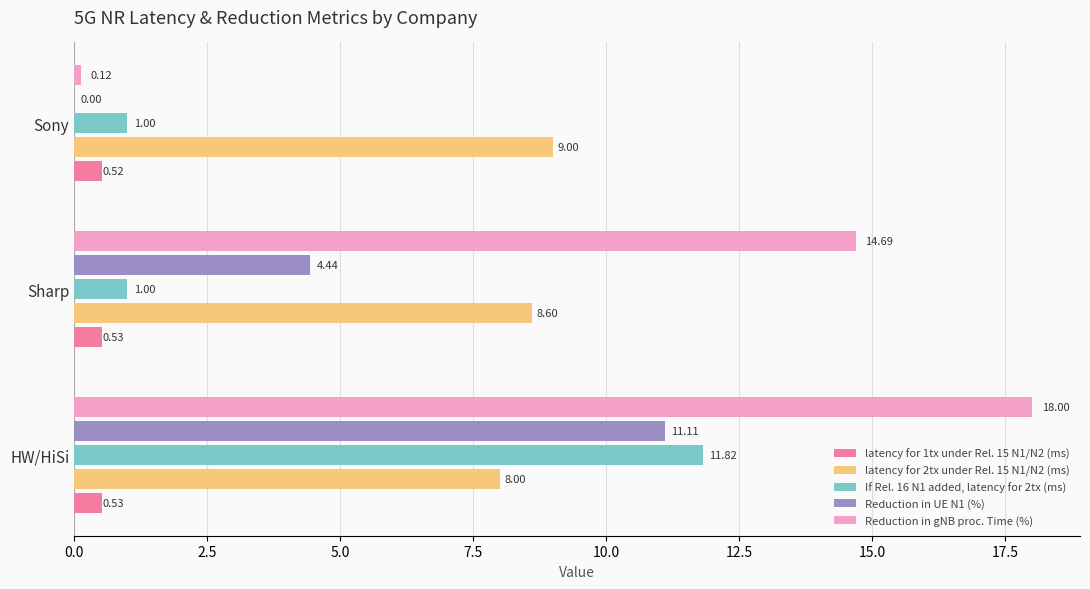

Where is Reduction in gNB proc. Time (%) nearest to the value 9?

Sharp